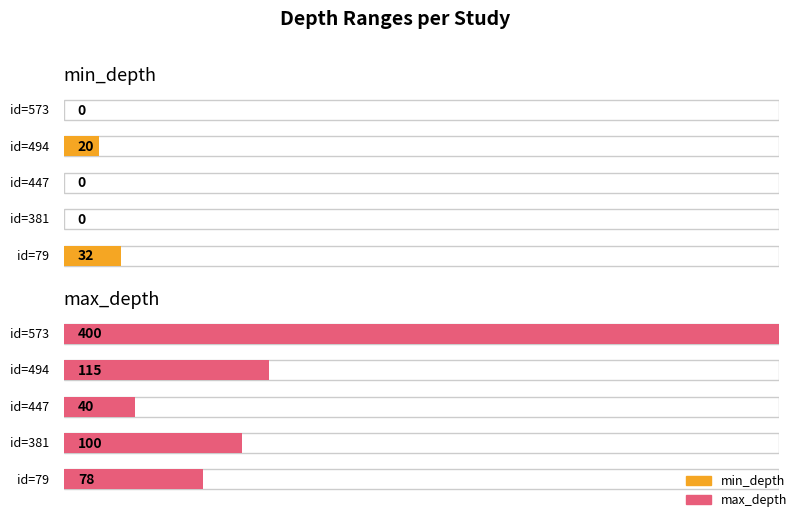

Reading left to right, what are all the values shown in this chart?

min_depth: id=79=32	id=381=0	id=447=0	id=494=20	id=573=0
max_depth: id=79=78	id=381=100	id=447=40	id=494=115	id=573=400